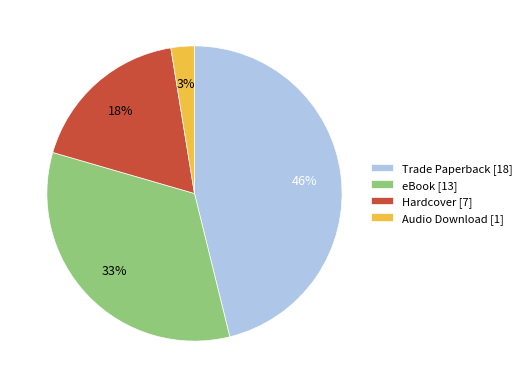

Which has a higher value, Trade Paperback [18] or Hardcover [7]?

Trade Paperback [18]